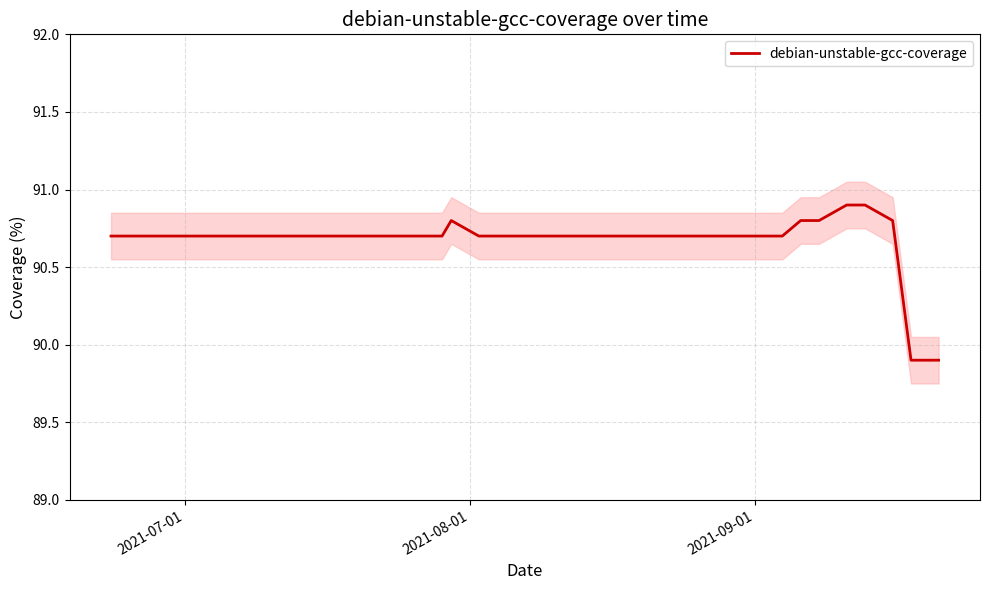

How many points are higher than both their immediate neighbors (excluding endpoints)?

1